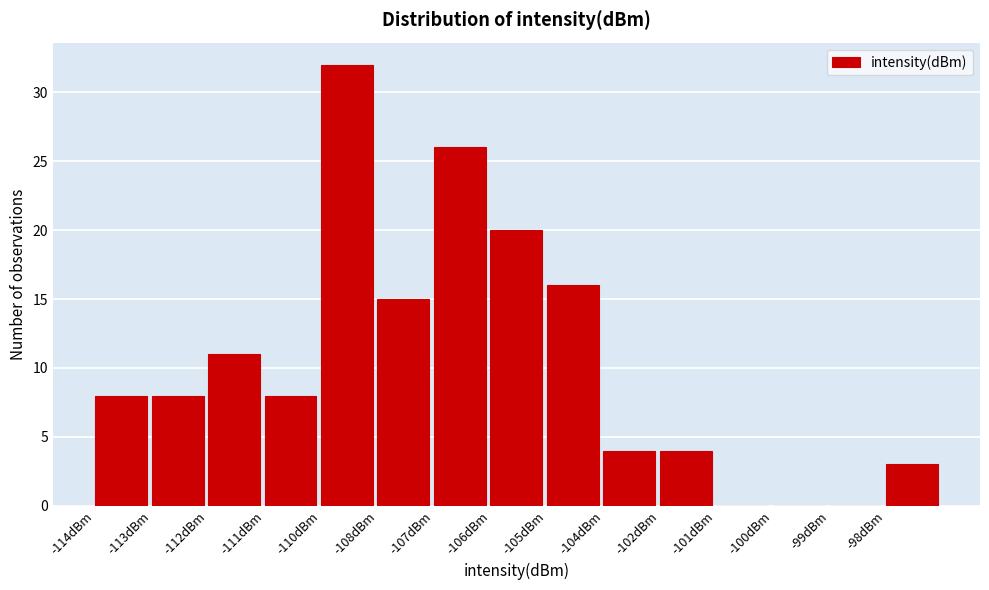

Reading right to left, what are all the values shown in this chart?

-98dBm=3	-99dBm=0	-100dBm=0	-101dBm=0	-102dBm=4	-104dBm=4	-105dBm=16	-106dBm=20	-107dBm=26	-108dBm=15	-110dBm=32	-111dBm=8	-112dBm=11	-113dBm=8	-114dBm=8